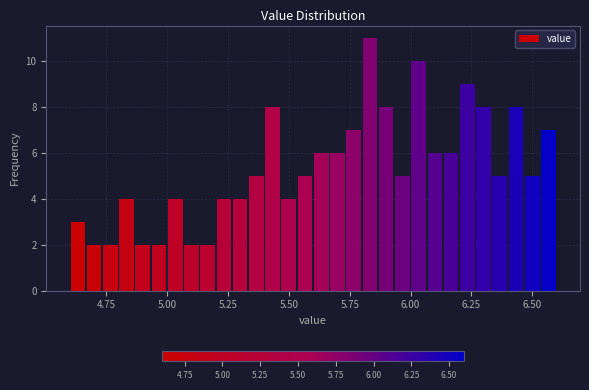

Read against the x-axis, roughly where is the centre of the tallest bar?

5.85